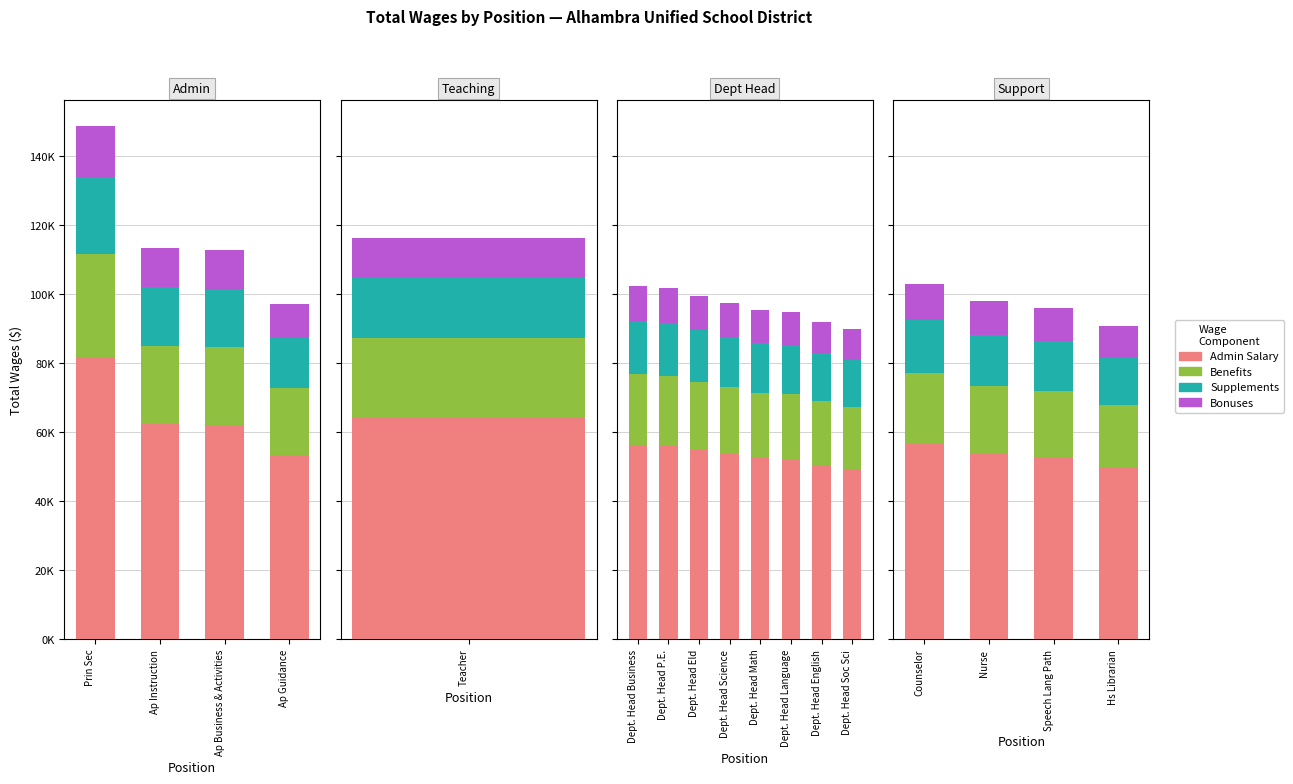

What is the value of the Benefits bar at the 3rd from the left?

19185.0